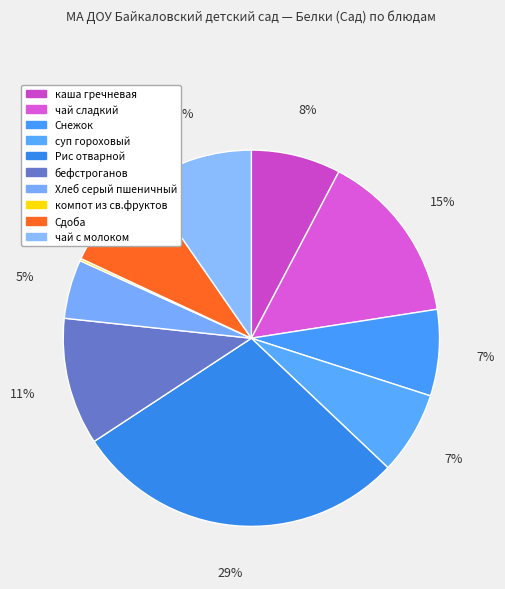

Which category has the biggest portion of the pie?

Рис отварной